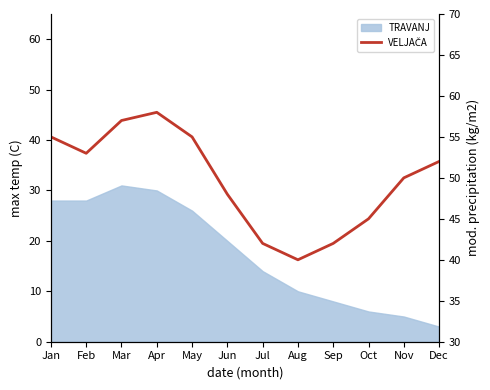

How many values exceed 52?

5